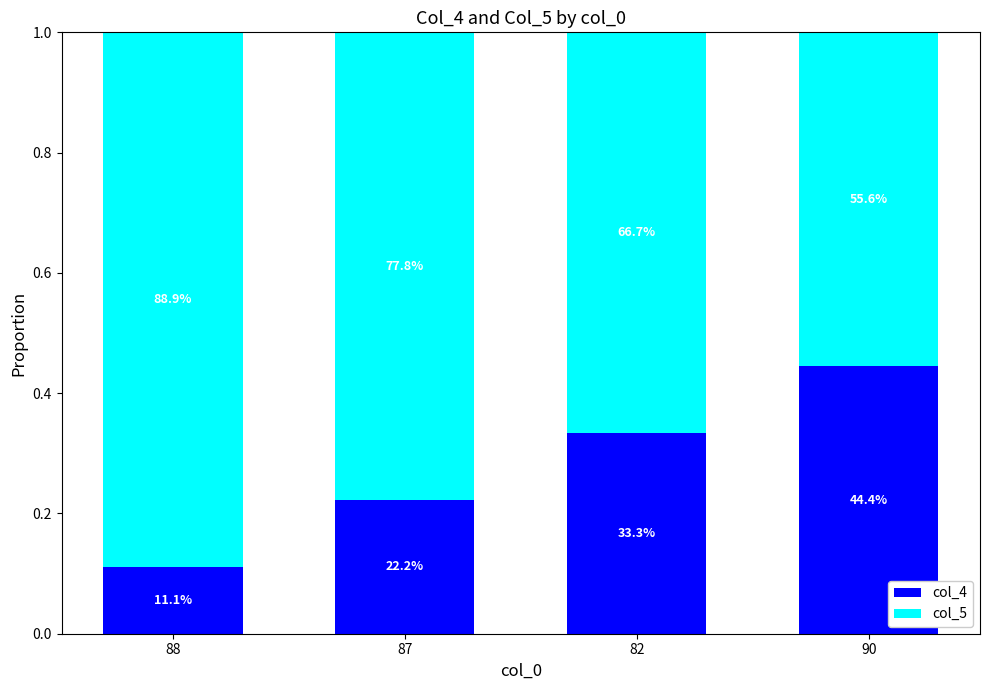

What are all the series names shown in the legend?

col_4, col_5